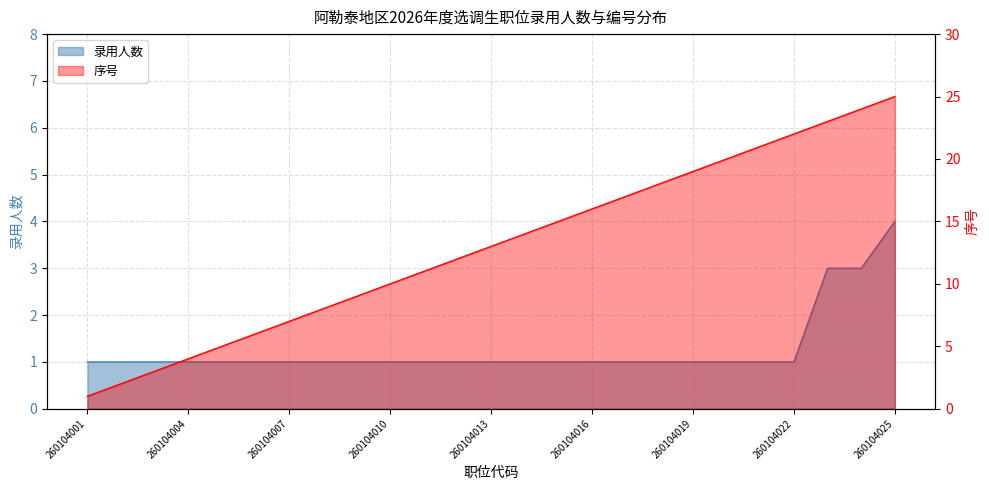

Which series has the largest range (max minus min)?

序号